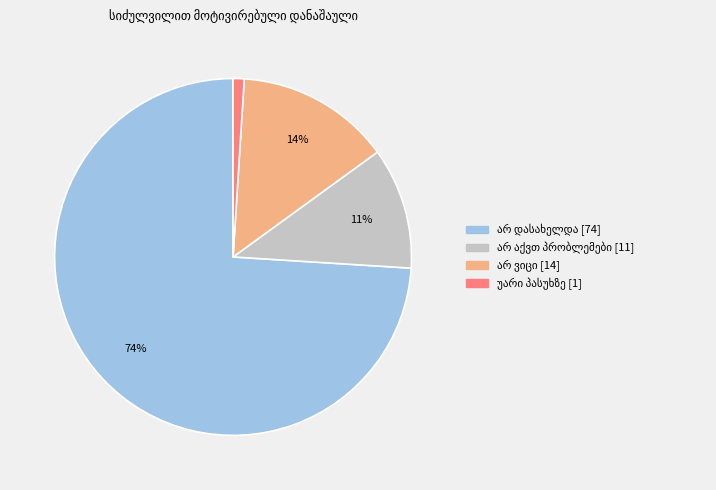

To the nearest percent, what is the average slice percentage?

25%